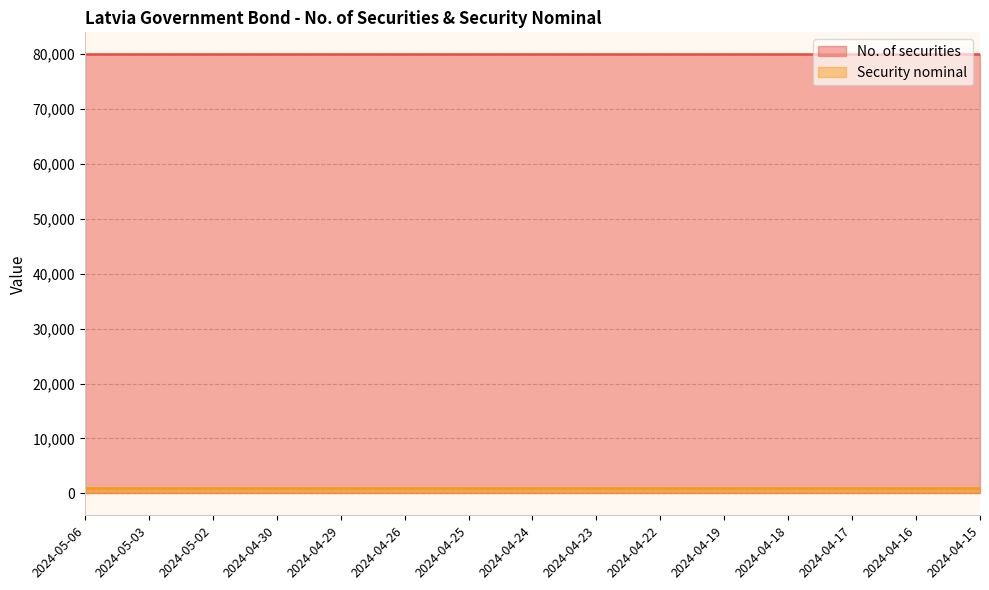

What position from the left is 2024-04-19?

11